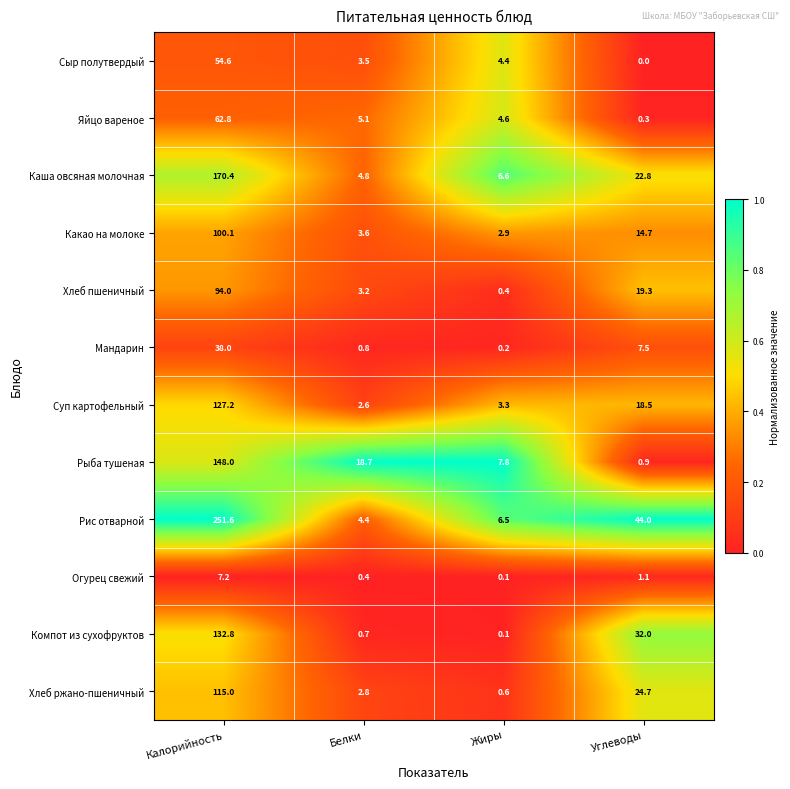

What is the maximum value for Рис отварной?

251.6